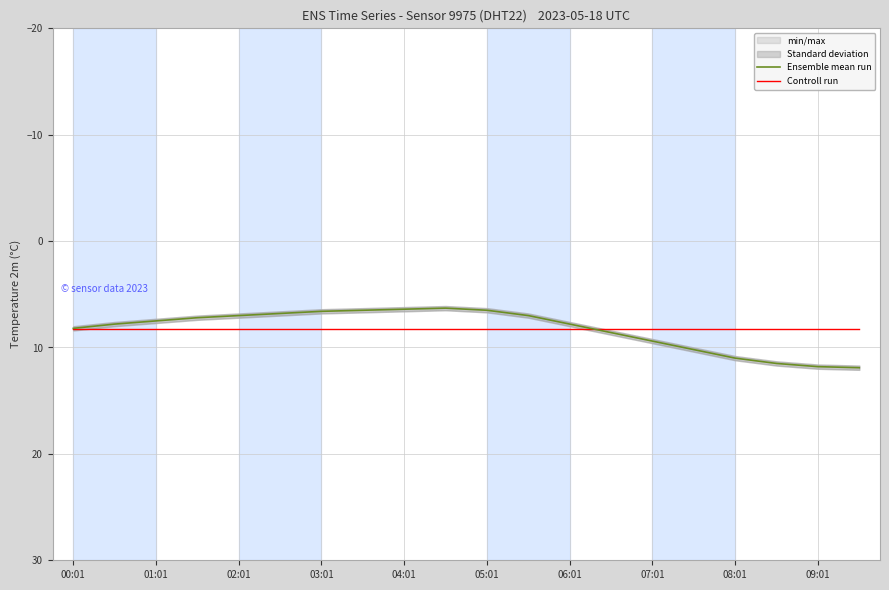

The Ensemble mean run series shows 7.5 at 01:01. True or false?

True